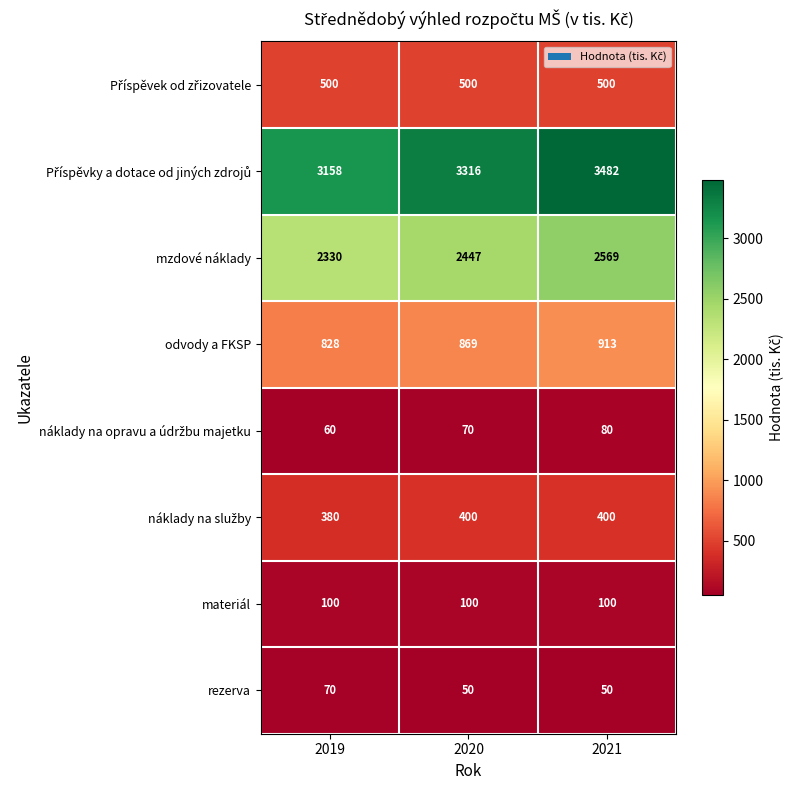

What is the minimum value shown in the chart?

50